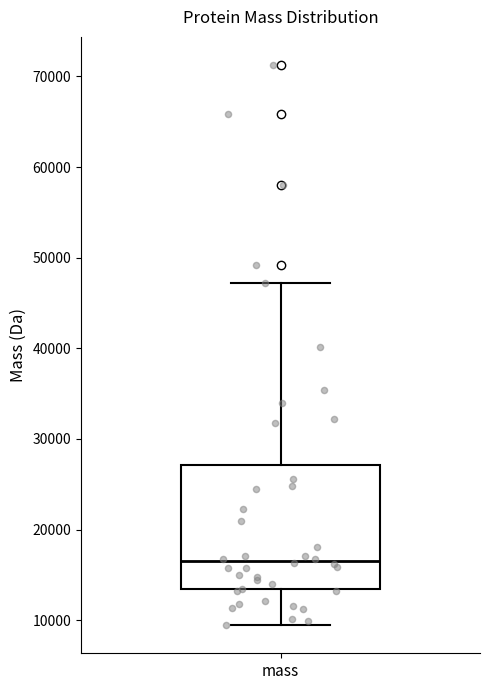

Transcribe this box plot: give where the median line is, the range the box spans, and where the two whiskers end, as read against the y-axis. The values are not printed on the chart, so give them approximately, as read against the axis.

median 17000, box 13000 to 27000, whiskers 9000 to 47000